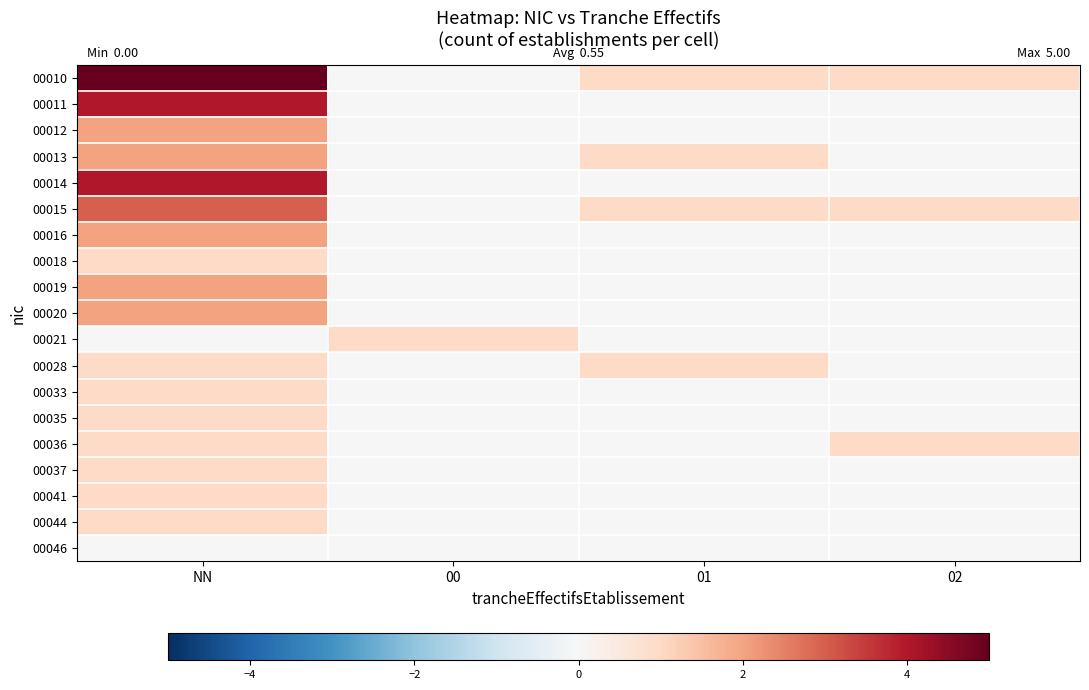

At how many categories does at least one series exceed 2?

1